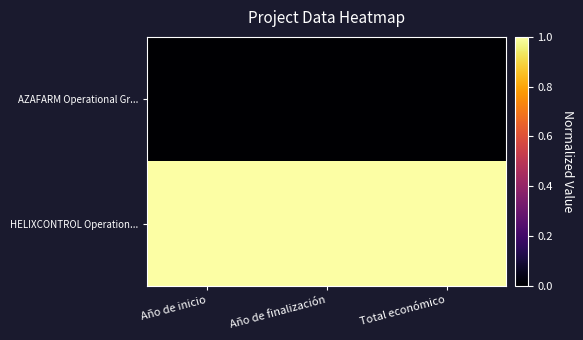

Reading left to right, list all the values displayed in this chart.

AZAFARM Operational Gr...: Año de inicio=0	Año de finalización=0	Total económico=0
HELIXCONTROL Operation...: Año de inicio=1	Año de finalización=1	Total económico=1